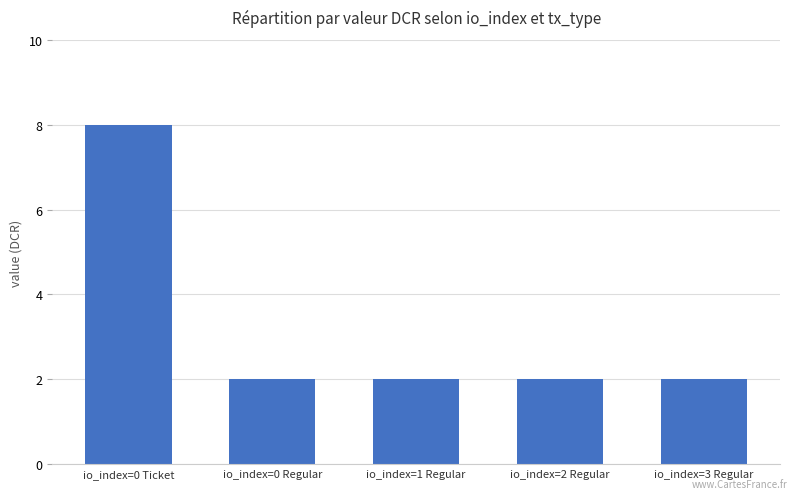

What is the change in value from io_index=0 Ticket to io_index=1 Regular?

-6.0